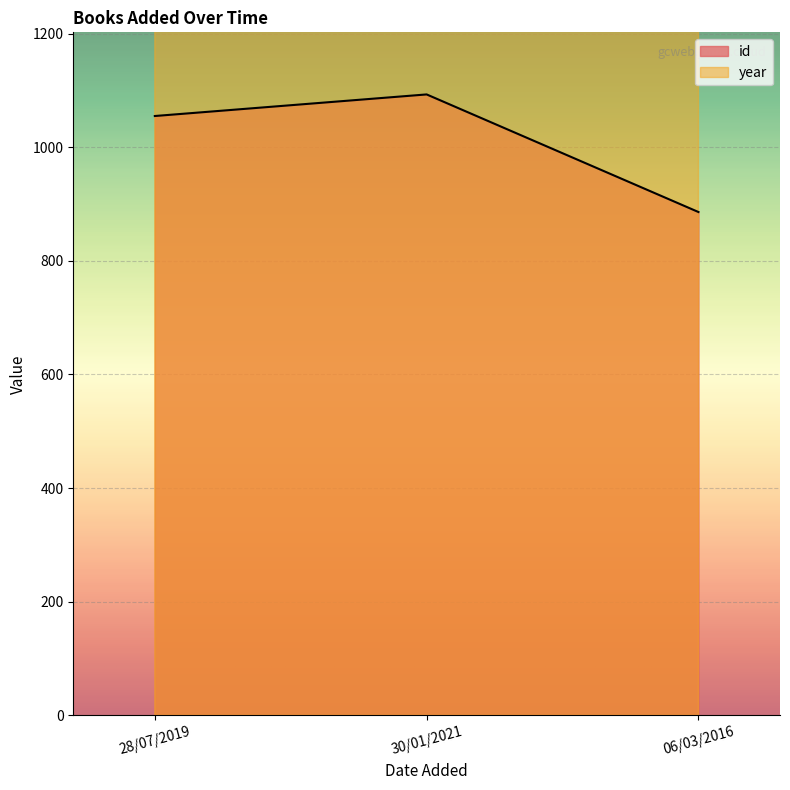

Reading left to right, extract all data points from this chart.

id: 28/07/2019=1055	30/01/2021=1093	06/03/2016=886
year: 28/07/2019=2016	30/01/2021=2016	06/03/2016=2015